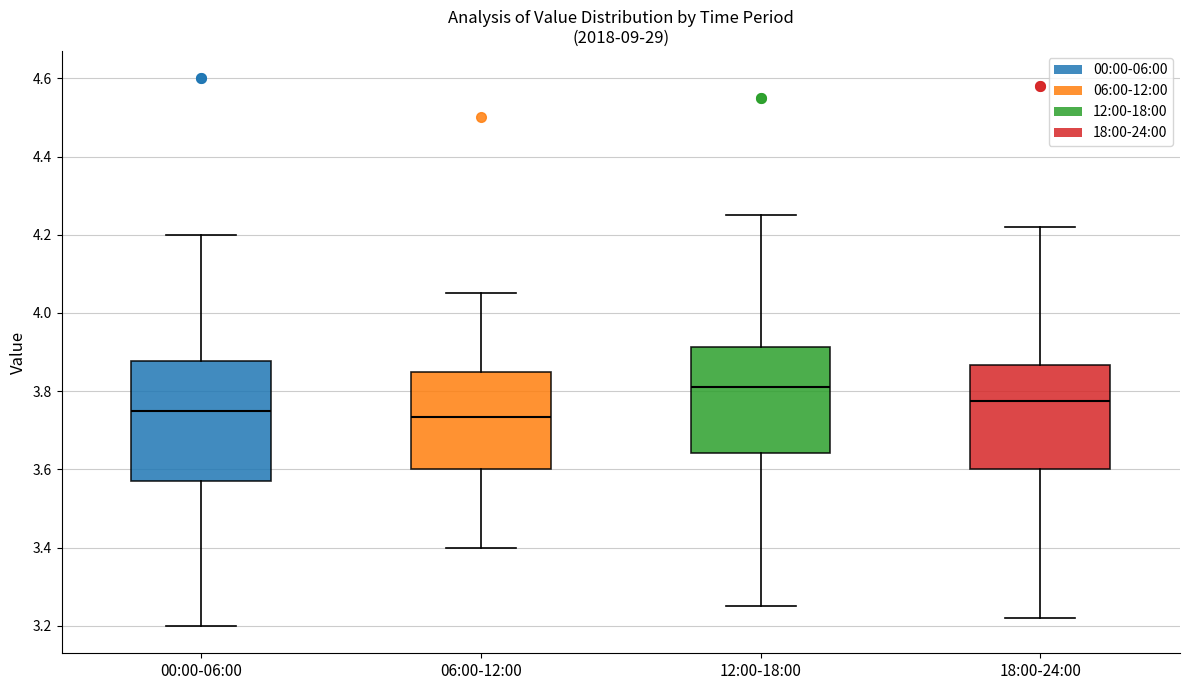

Reading left to right, read every box against the y-axis: the position of its median line, the range the box covers, and the ends of its whiskers. The values are not printed on the chart, so give them approximately, as read against the axis.

00:00-06:00: median 3.76, box 3.58 to 3.88, whiskers 3.20 to 4.20
06:00-12:00: median 3.74, box 3.60 to 3.86, whiskers 3.40 to 4.06
12:00-18:00: median 3.82, box 3.64 to 3.92, whiskers 3.26 to 4.26
18:00-24:00: median 3.78, box 3.60 to 3.86, whiskers 3.22 to 4.22